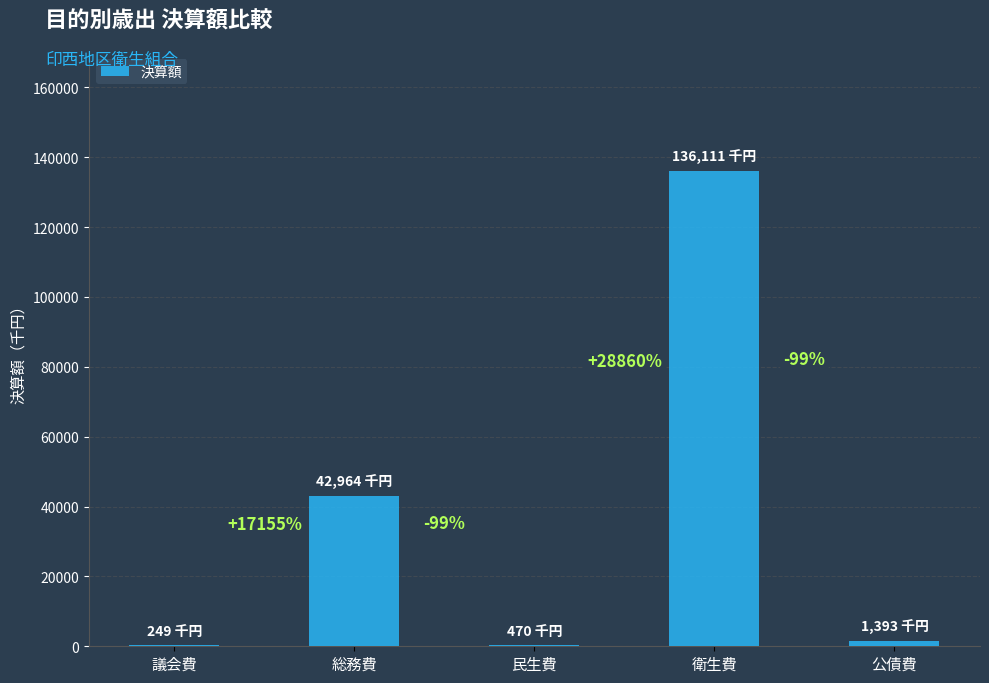

Are the bars horizontal?

No